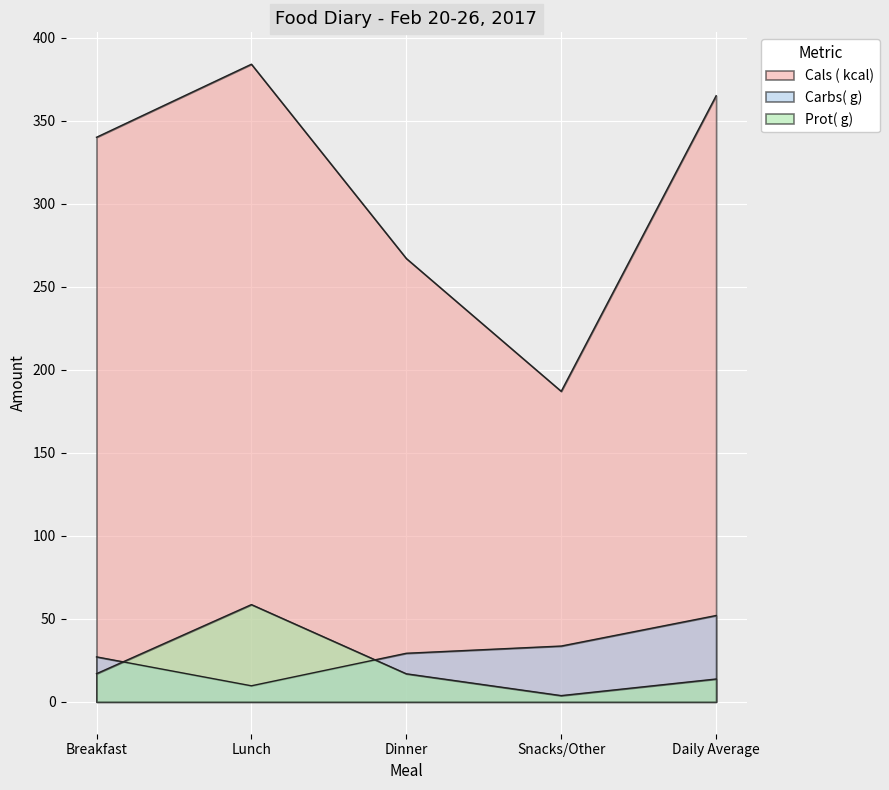

List the labels in order of Carbs( g) value, smallest first.

Lunch, Breakfast, Dinner, Snacks/Other, Daily Average